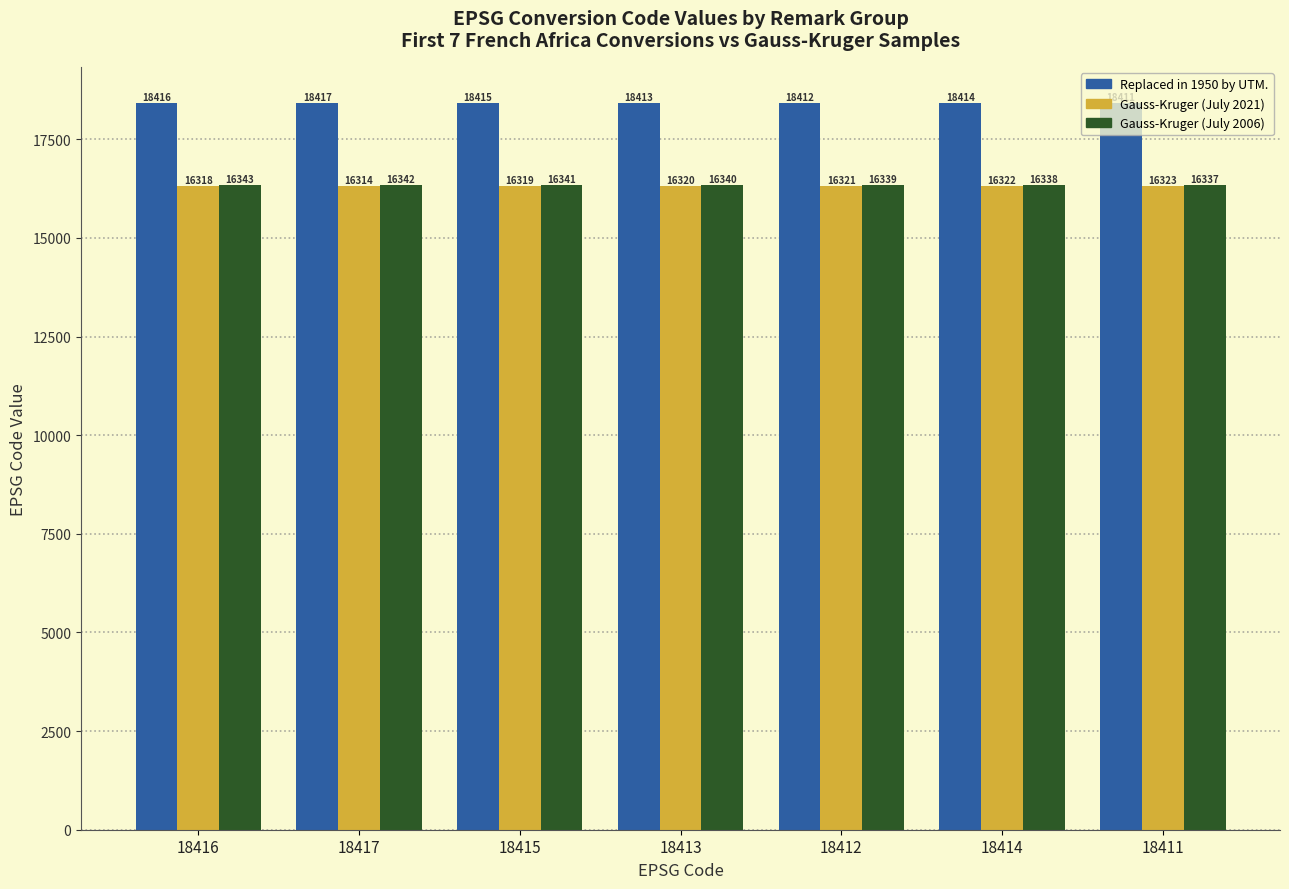

What is the smallest value displayed?

16314